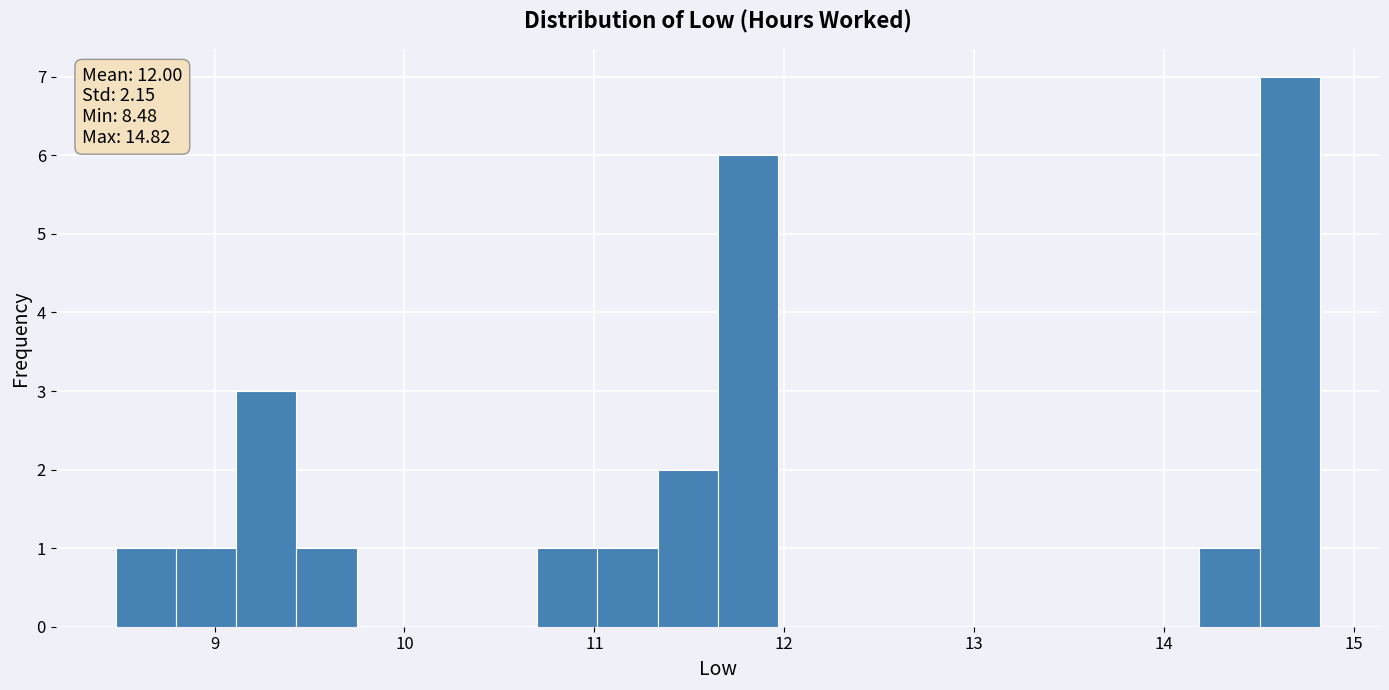

Around what value on the x-axis is the tallest bar? Give the approximate position of its centre, as read against the axis.

14.7